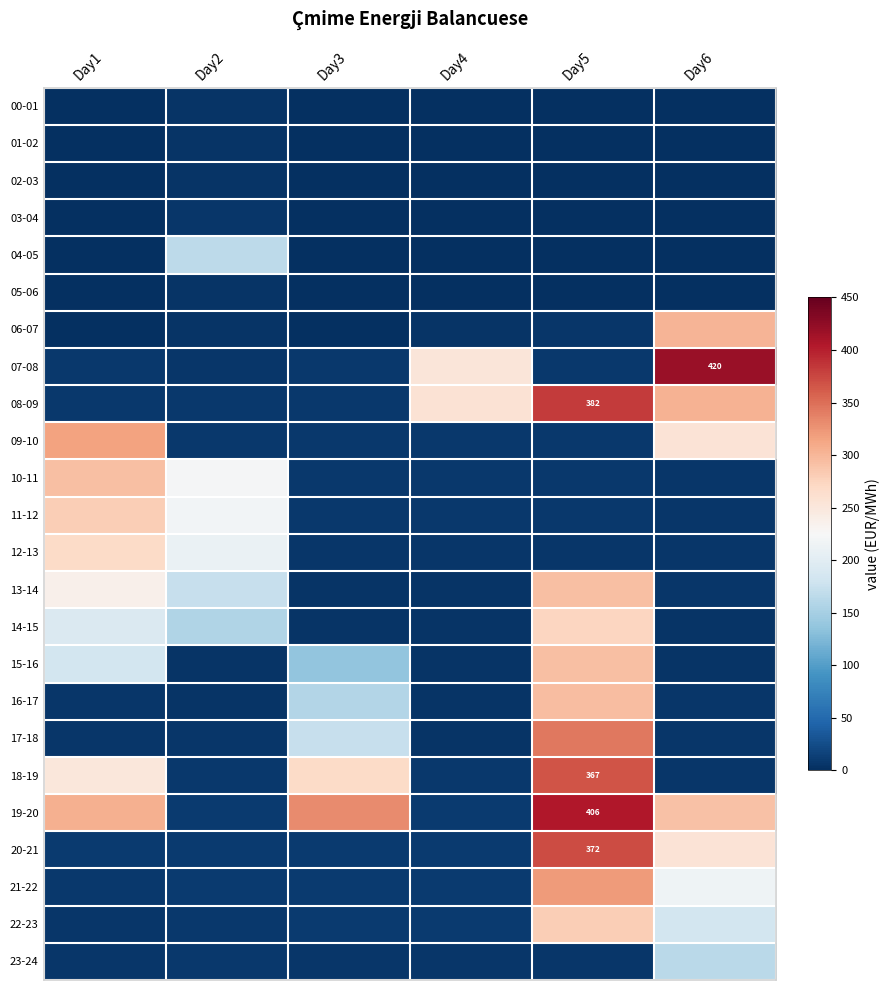

Is it true that 02-03 equals -1.9 at Day6?

False